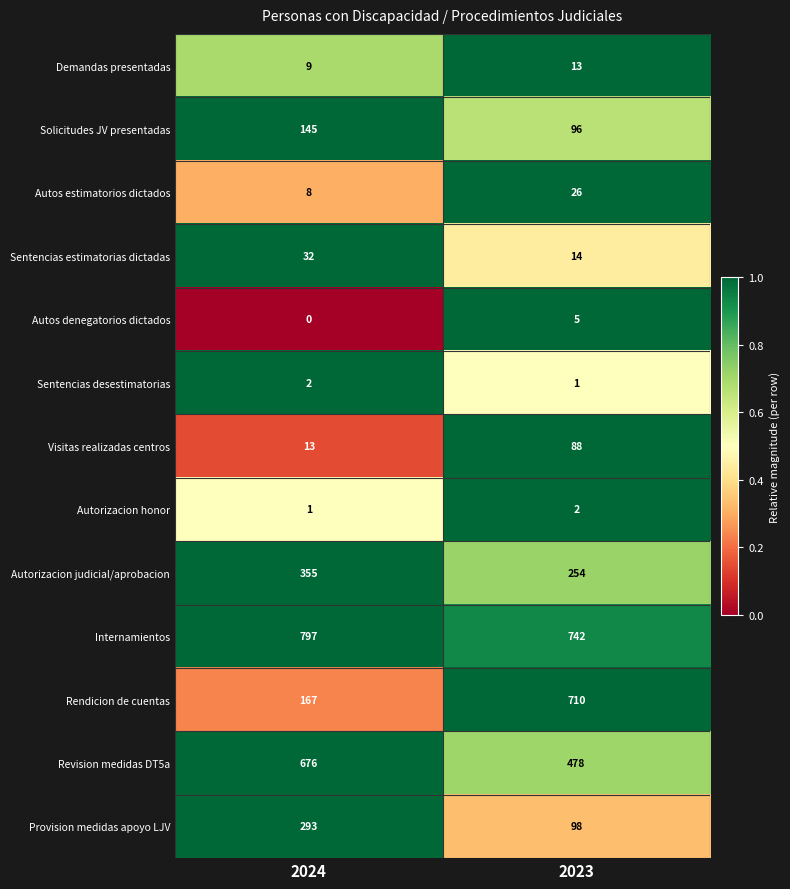

The Revision medidas DT5a series shows 478 at 2023. True or false?

True